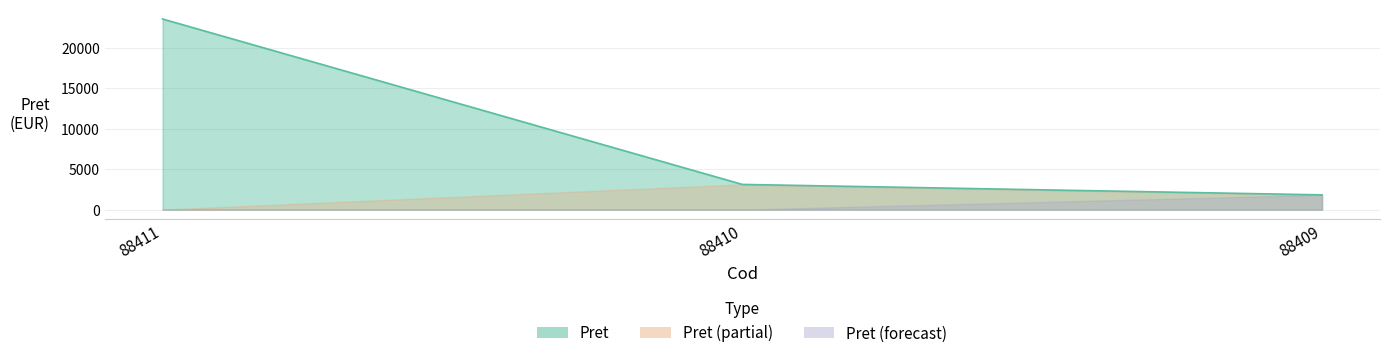

Reading right to left, extract all data points from this chart.

1825.6	3118.5	23571.1